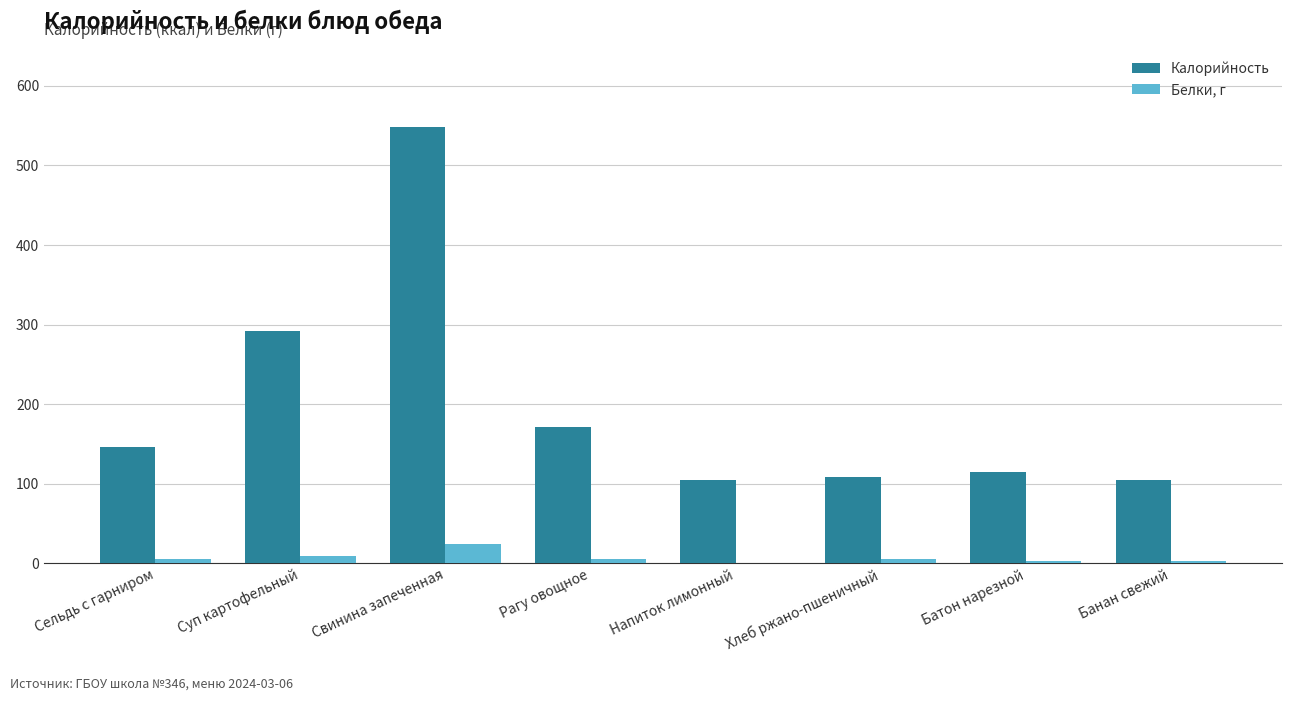

The value of Калорийность at Напиток лимонный is 163.4. True or false?

False